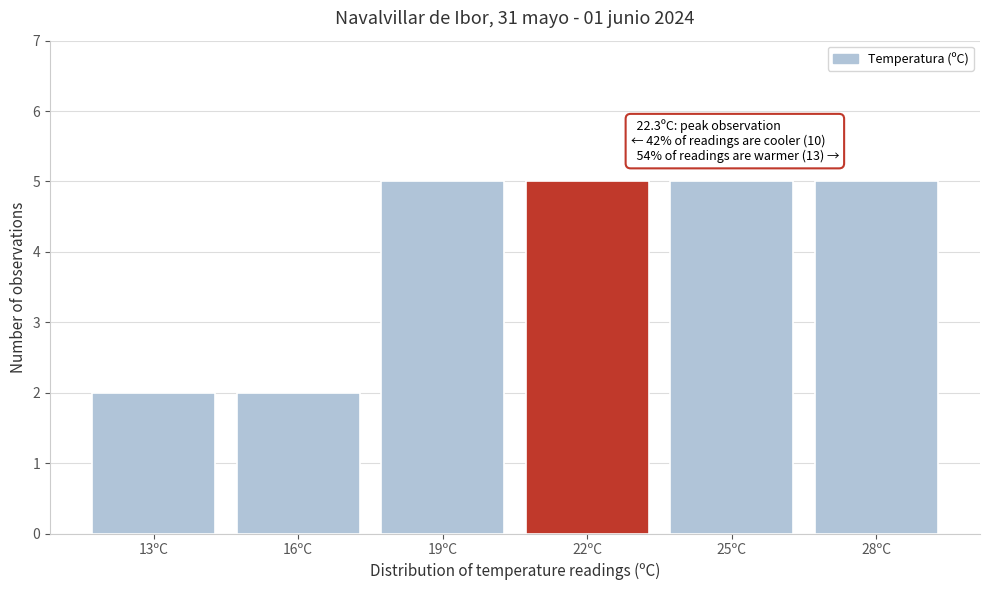

Reading left to right, extract all data points from this chart.

13ºC=2	16ºC=2	19ºC=5	22ºC=5	25ºC=5	28ºC=5